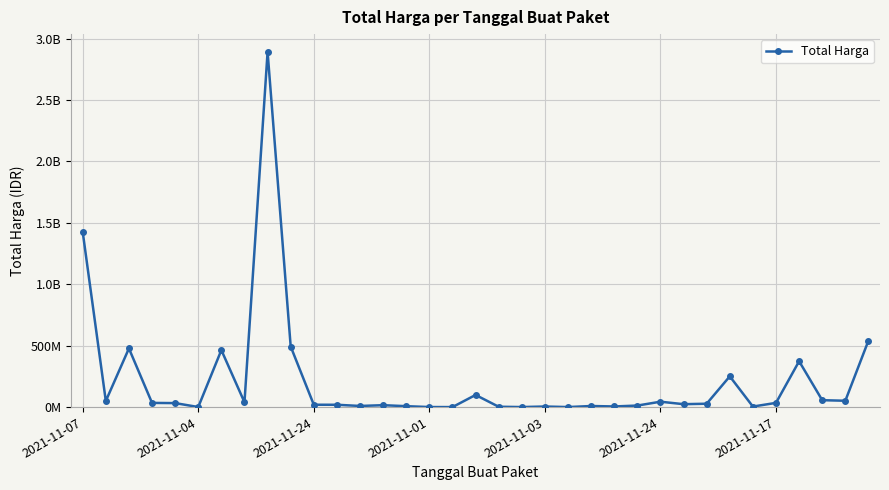

Reading right to left, what are all the values shown in this chart?

541071000	51601000	56152800	373404000	34292000	4350000	250350000	27412000	23653000	43859200	12453900	5129000	8742500	182000	4672200	265000	2772000	98772570	78000	333600	7401240	15513960	9180000	18900000	19175000	493000000	2892122000	39440000	464002100	577875	32441200	34000000	477600000	49730040	1425867900